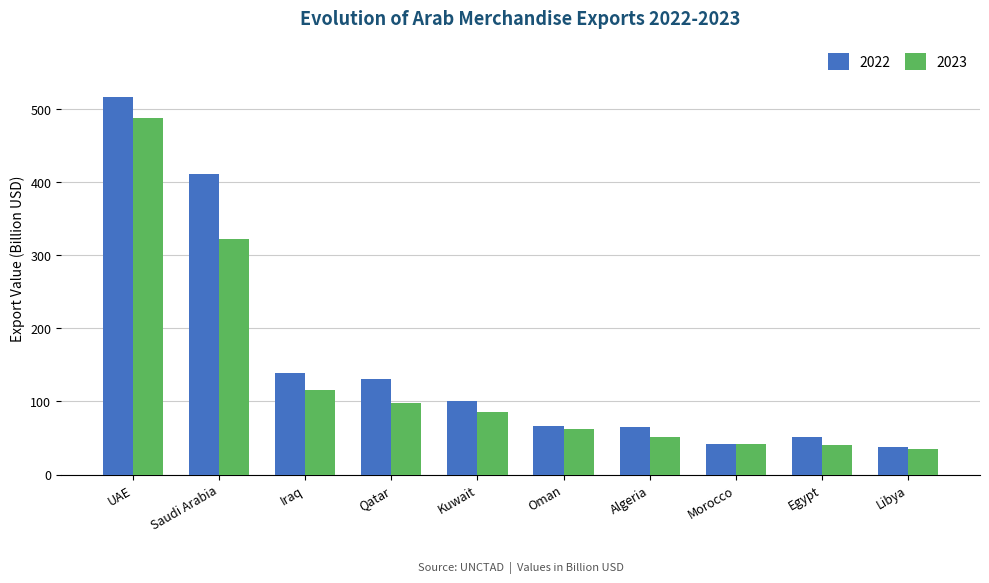

How many values in the 2022 series are below 99?

5